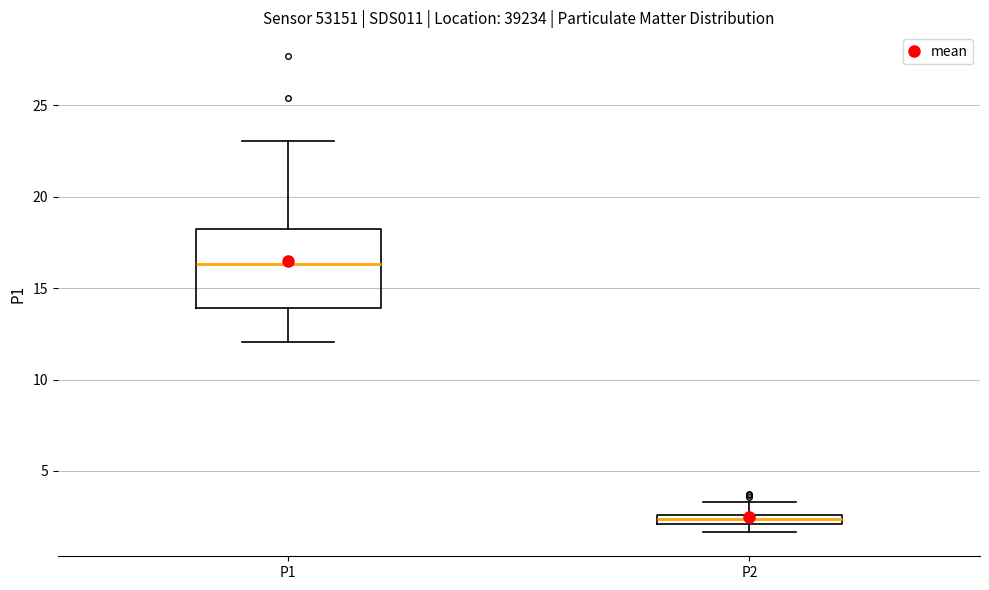

Where does the upper whisker of the box for P2 end on the y-axis? The values are not printed on the chart, so give them approximately, as read against the axis.

3.5